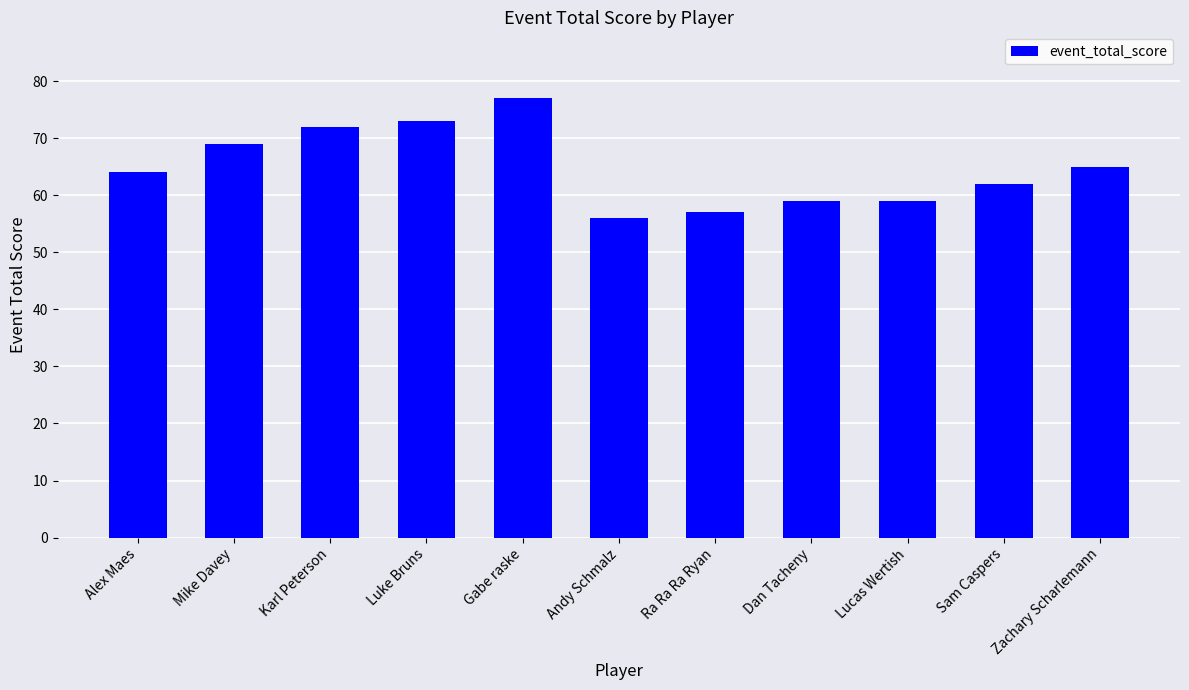

What position from the right is Ra Ra Ra Ryan?

5